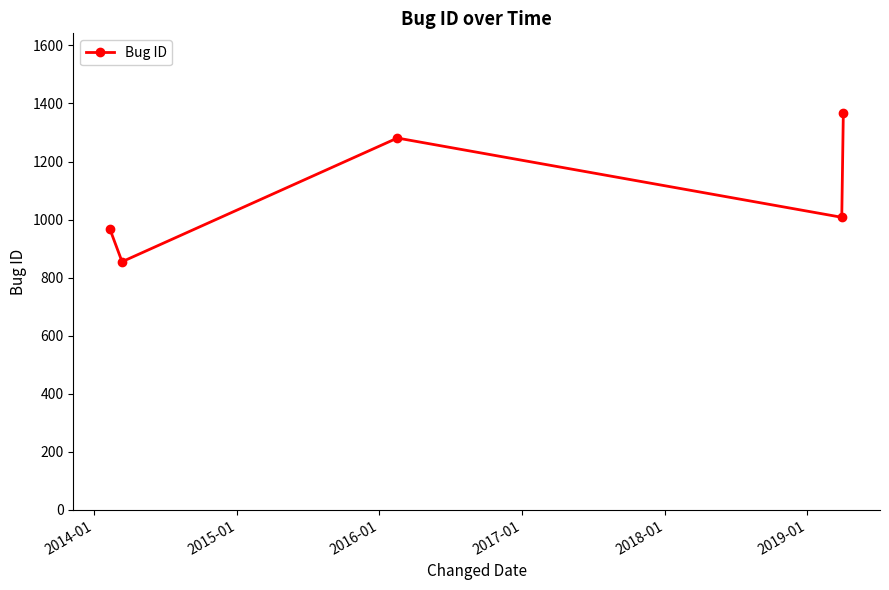

What is the maximum value shown in the chart?

1368